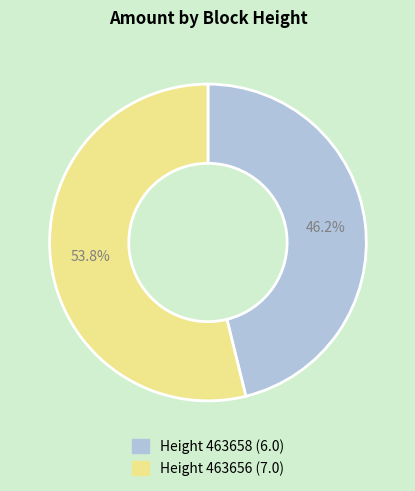

Does any single category account for the majority?

Yes